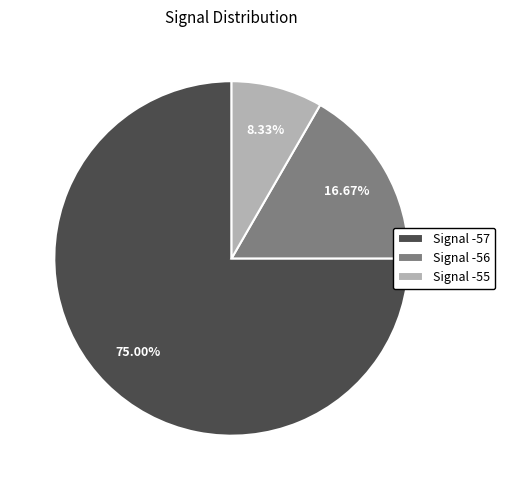

Rank the categories by value from lowest to highest.

Signal -55, Signal -56, Signal -57